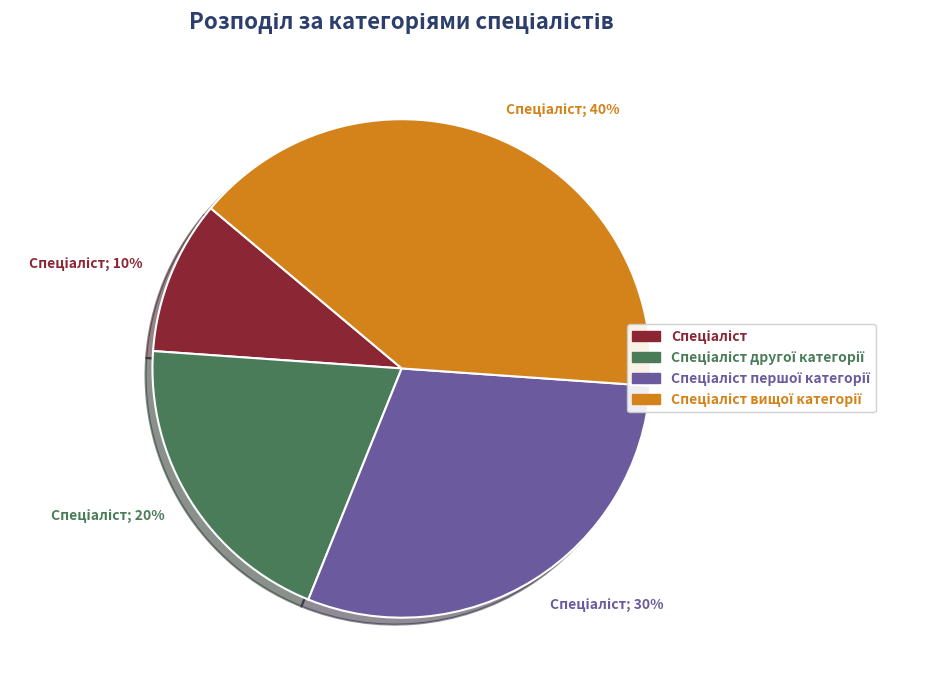

Is there any slice that represents more than half of the pie?

No